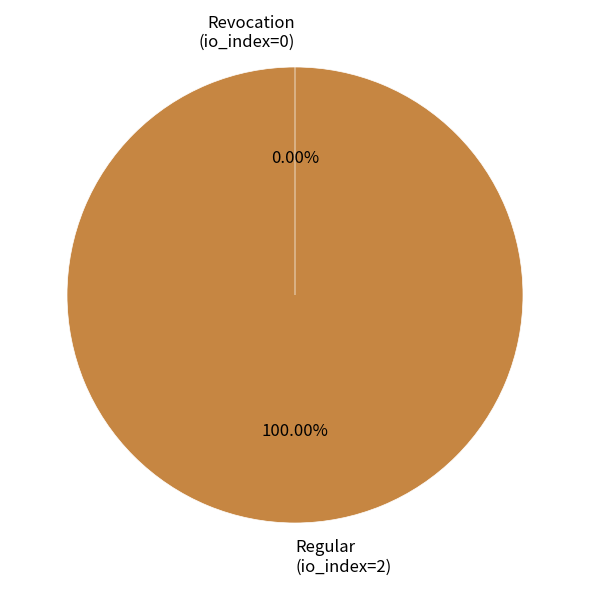

How many slices are in this pie chart?

2